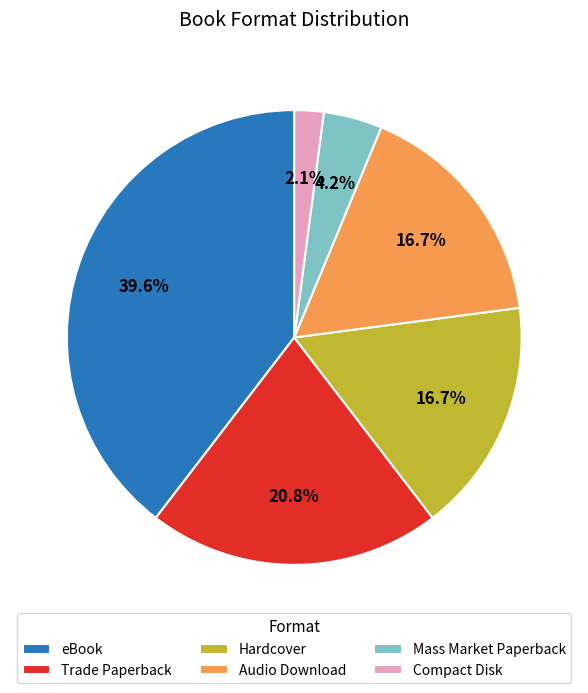

Between Audio Download and Trade Paperback, which is larger?

Trade Paperback